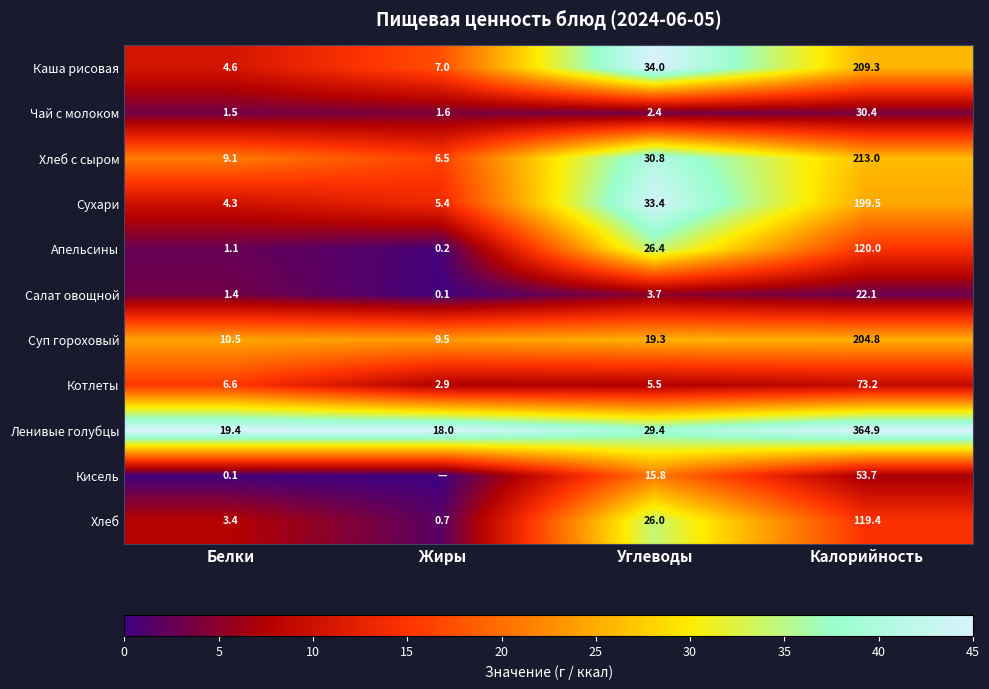

What is the approximate value of Котлеты at Углеводы?

5.5